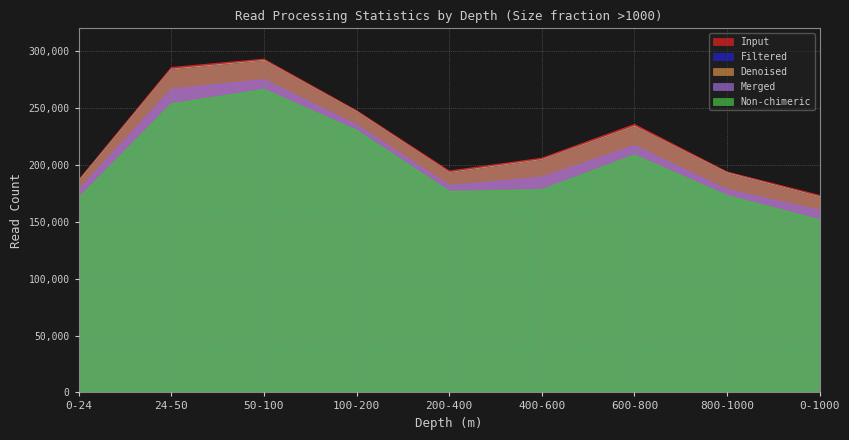

What is the approximate value of Non-chimeric at 200-400?

176577